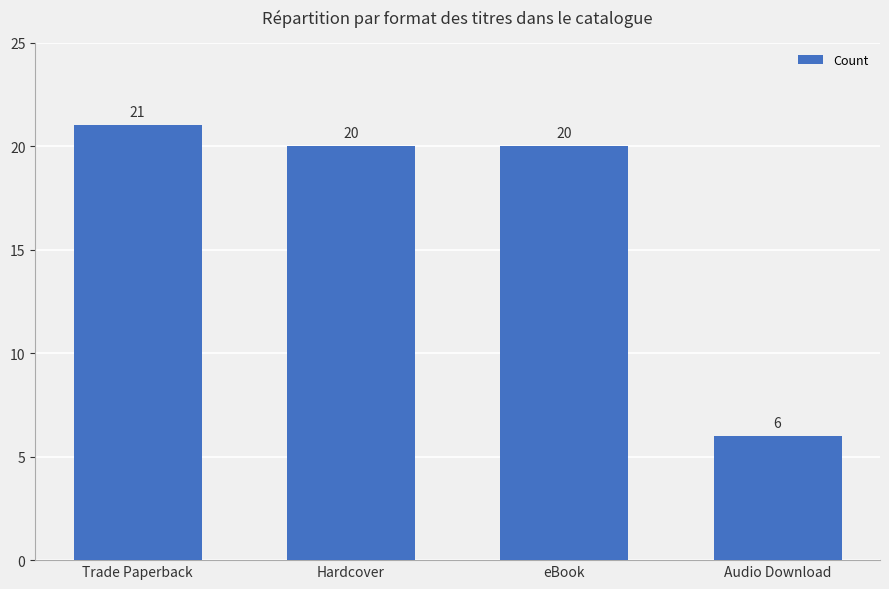

What value does the data have at Trade Paperback, to the nearest 10?

20